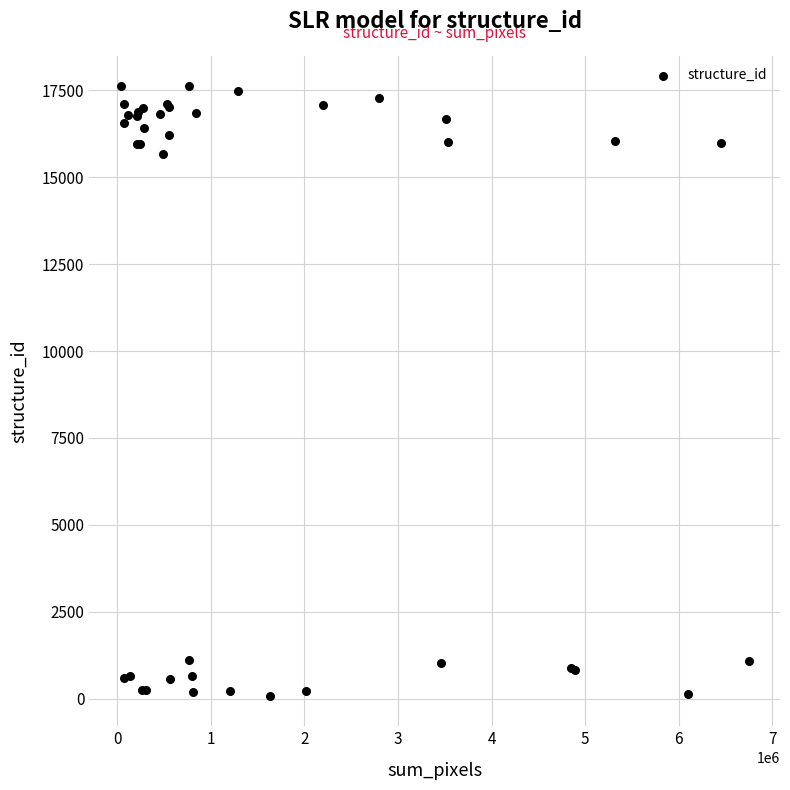

What Y value in the scatter plot is closest to 8851?

15681